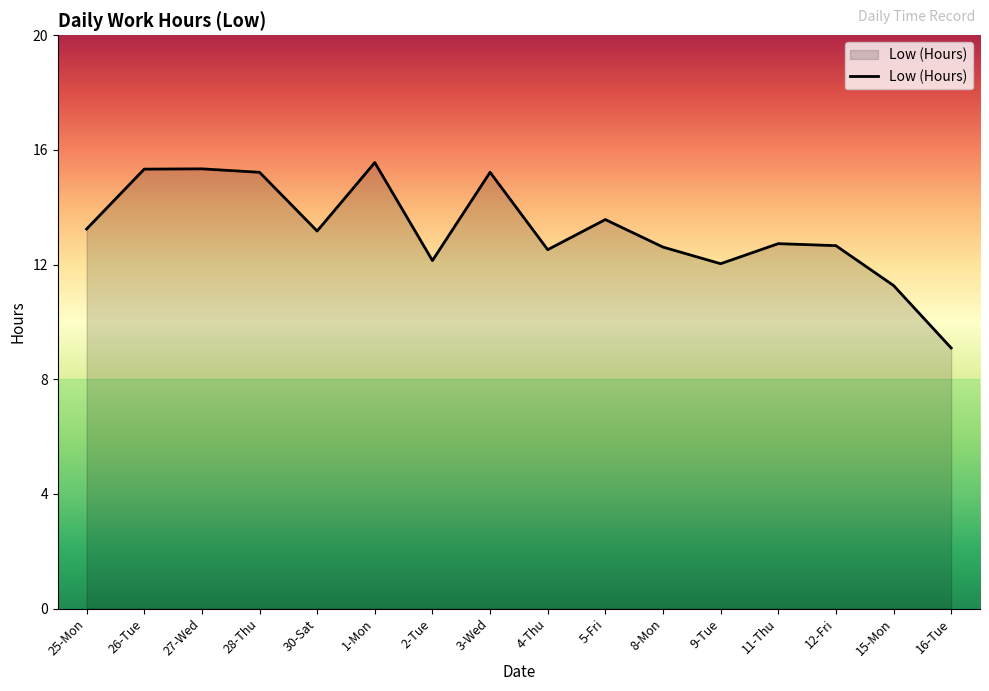

Does the chart display data point markers on the line(s)?

No